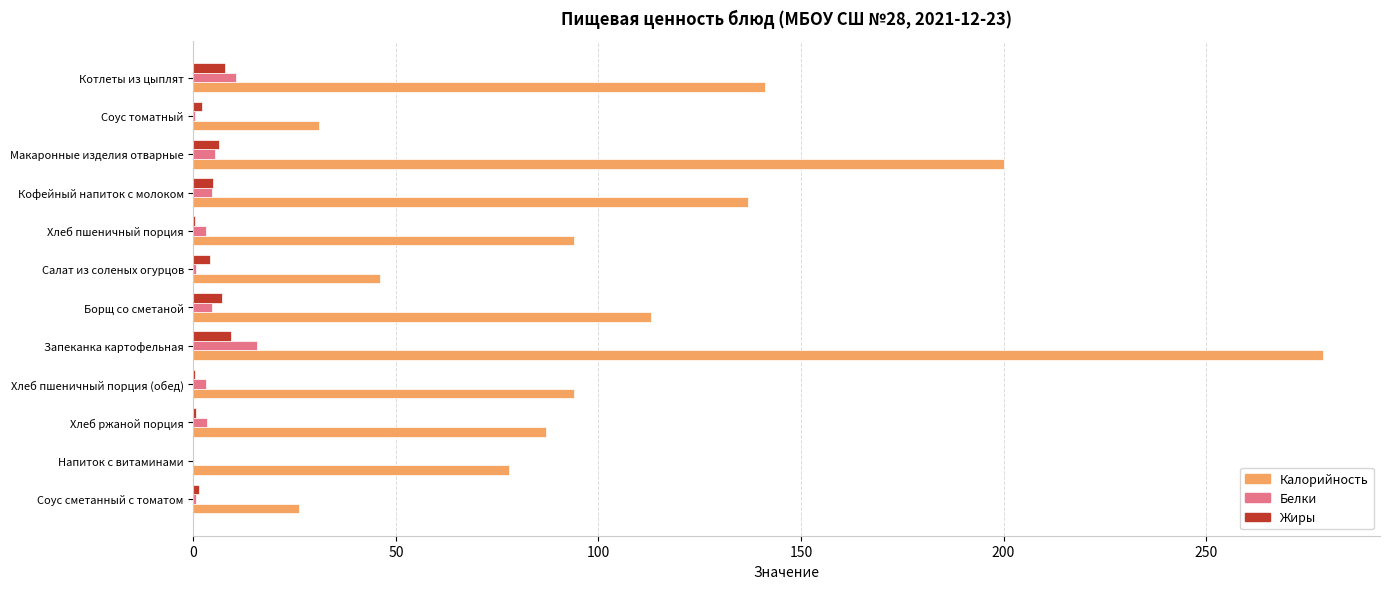

What value does the Жиры series have at Котлеты из цыплят?

7.7